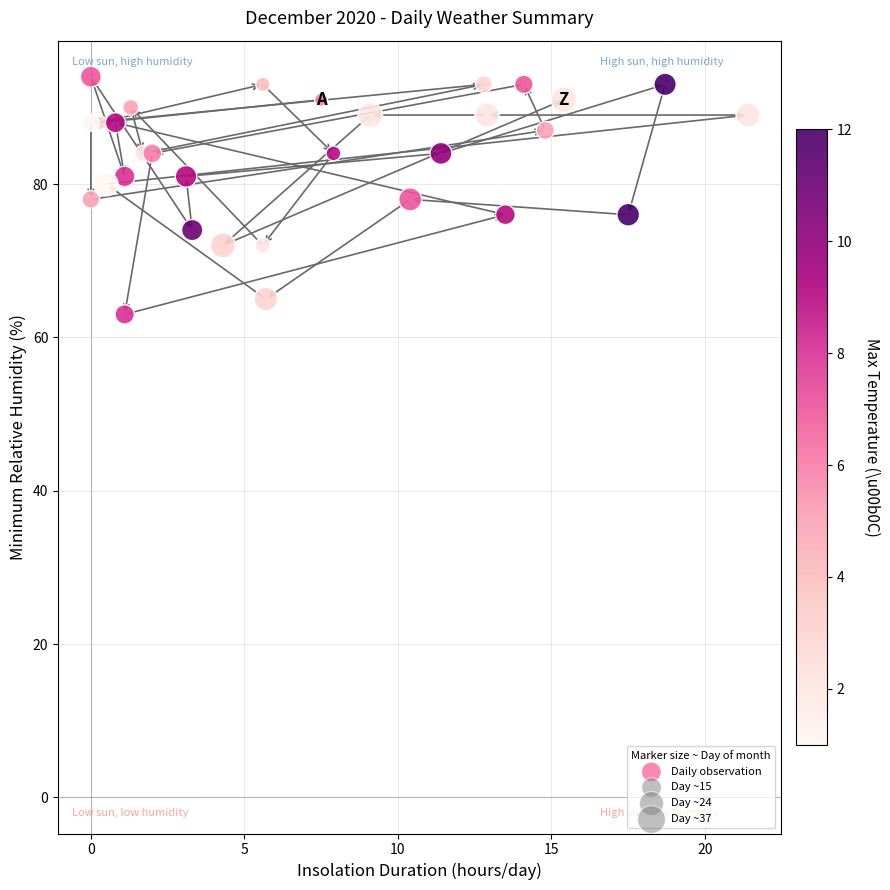

What is the range of Y values (max minus min)?

31